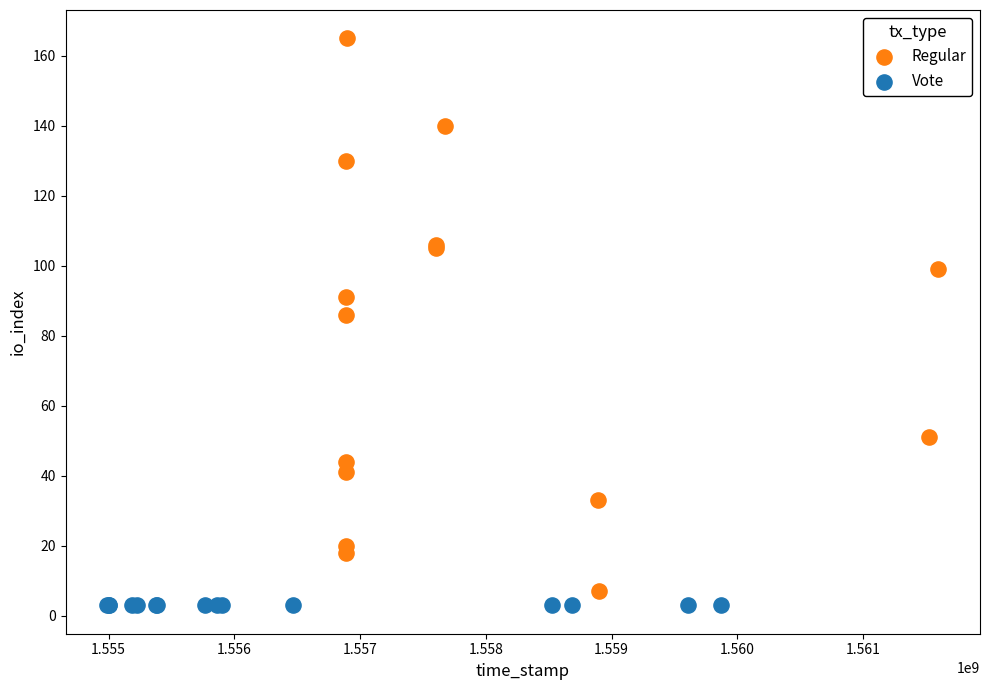

Which series contains the highest Y value?

Regular